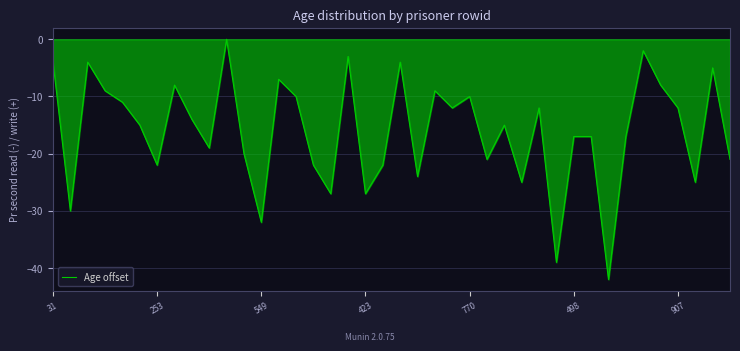

What is the difference between the maximum and minimum values?

42